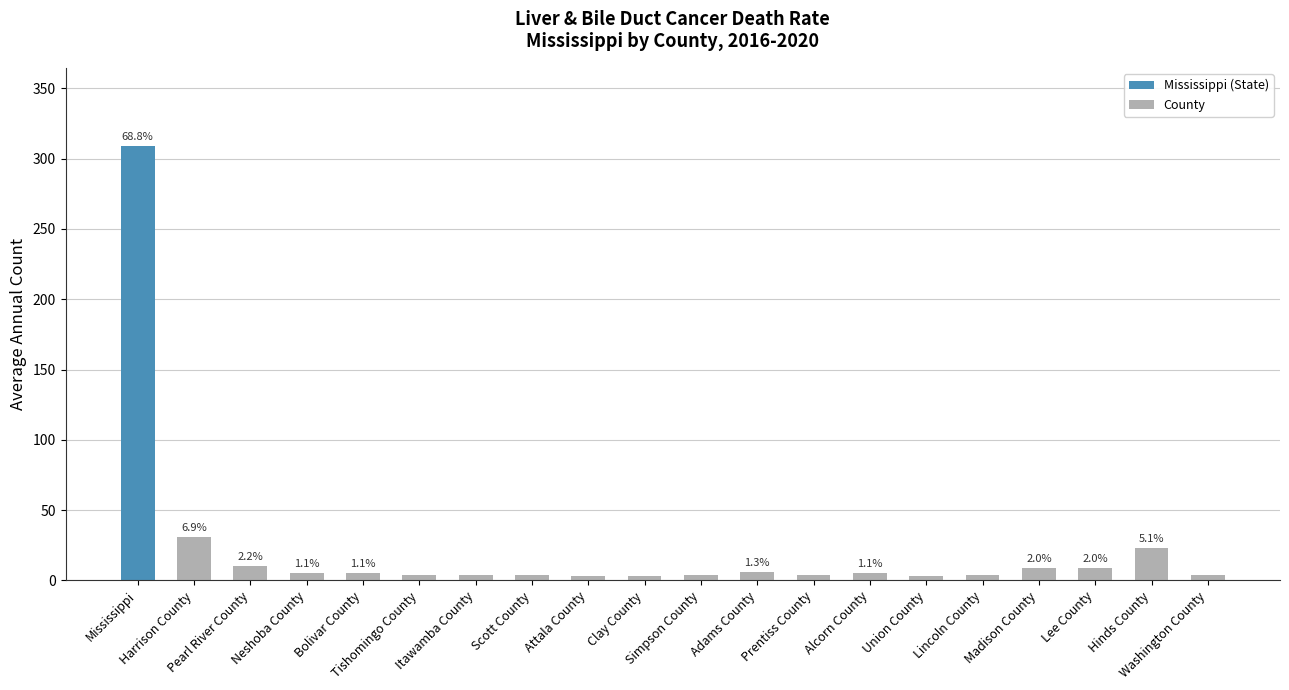

What is the change in value from Harrison County to Hinds County?

-8